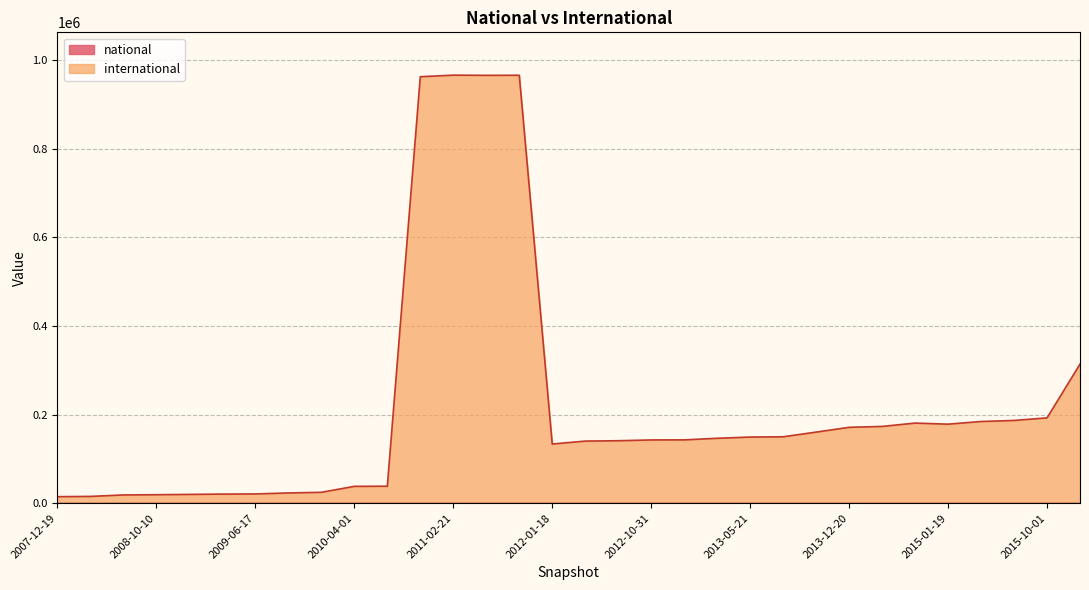

True or false: international has a value of 149457 at 2013-05-21.

True